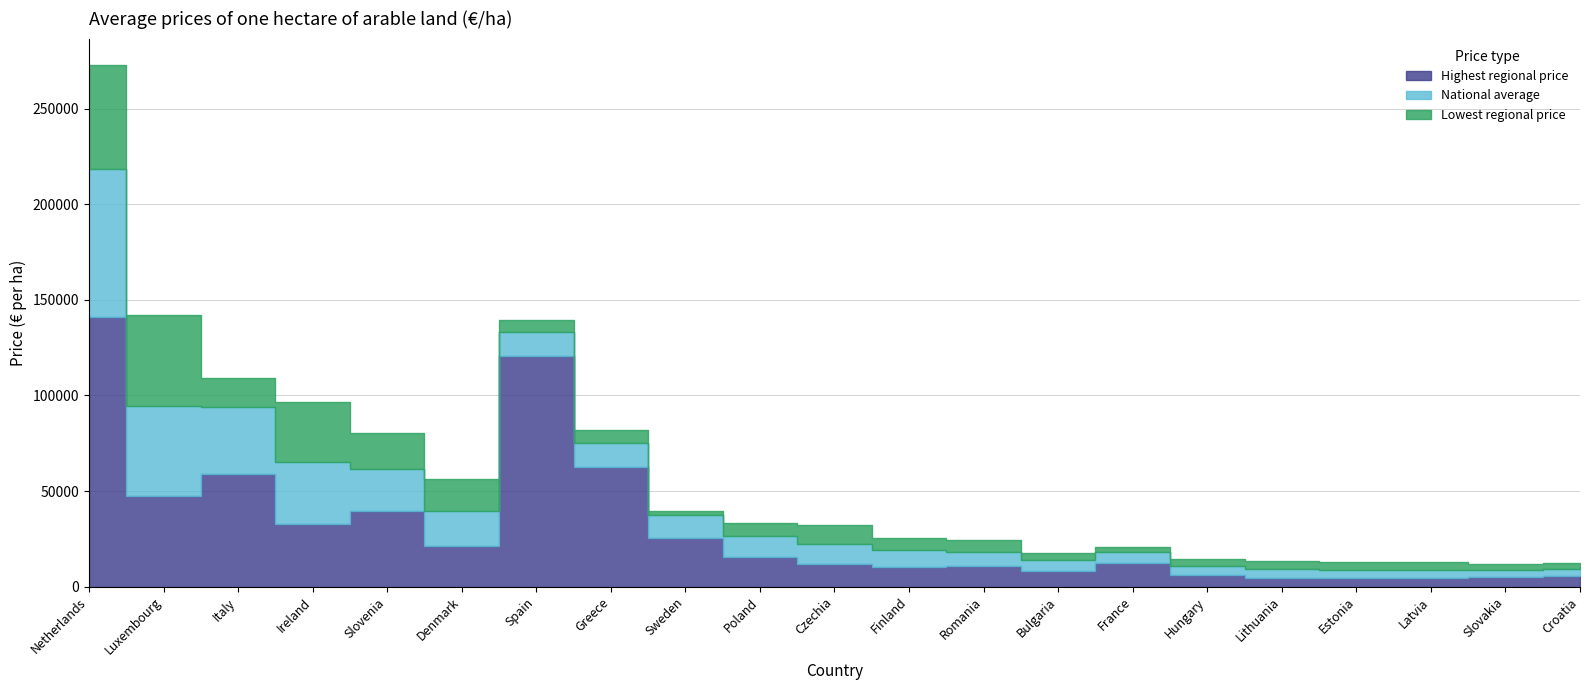

At Hungary, list the series in order from smallest to largest.

Lowest regional price, National average, Highest regional price